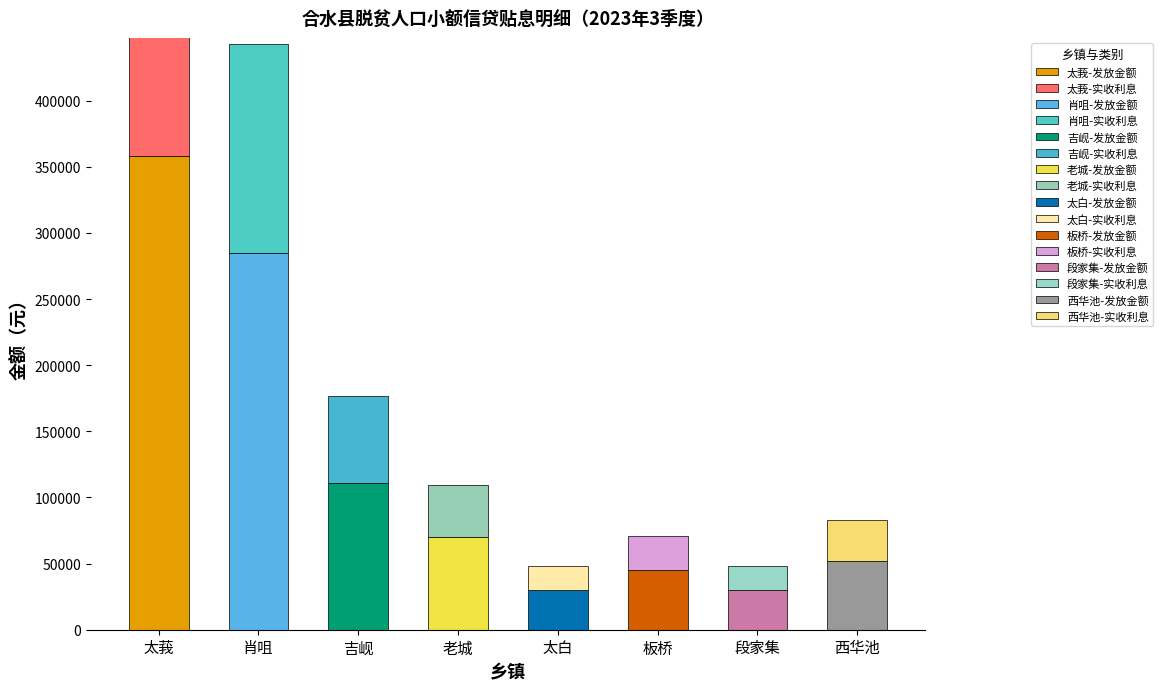

What position from the right is 西华池?

1